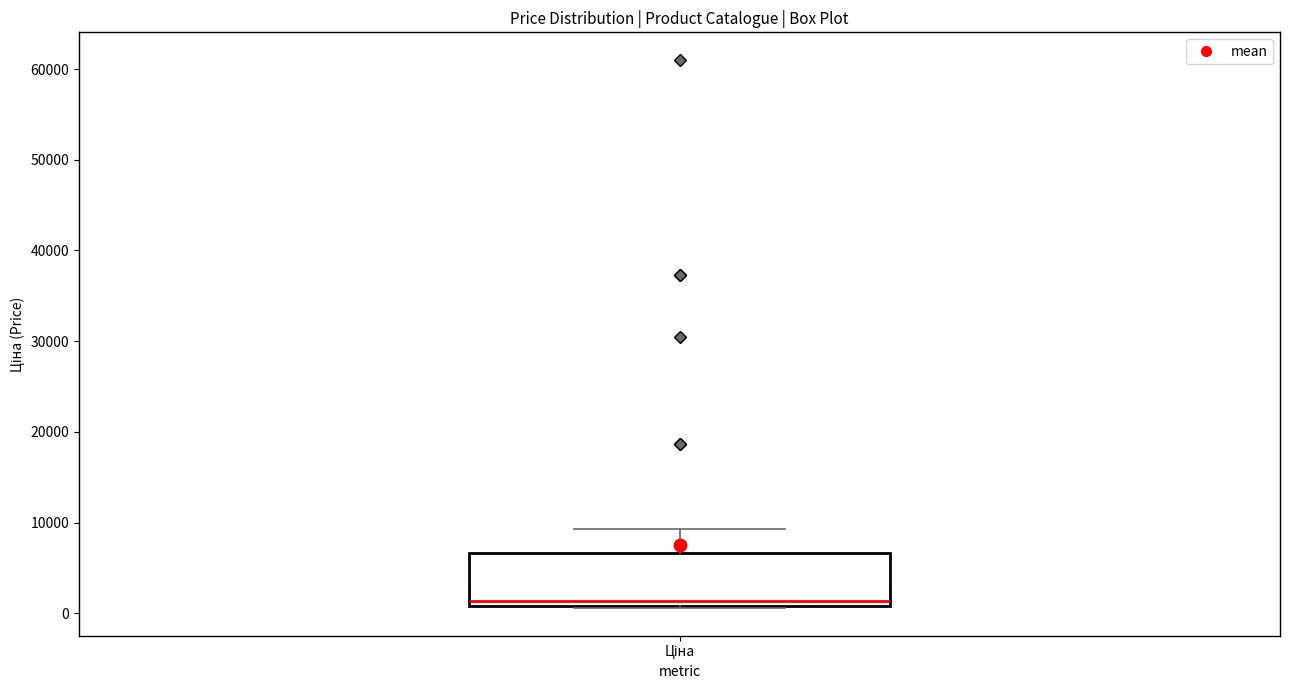

Transcribe this box plot: give where the median line is, the range the box spans, and where the two whiskers end, as read against the y-axis. The values are not printed on the chart, so give them approximately, as read against the axis.

median 1000 (just above the box's lower edge), box 1000 to 7000, whiskers 1000 to 9000